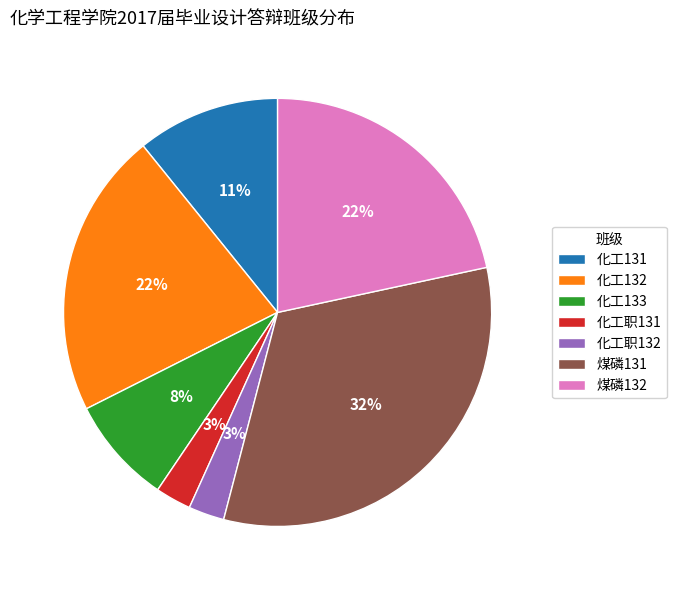

Between 化工职132 and 化工132, which is larger?

化工132